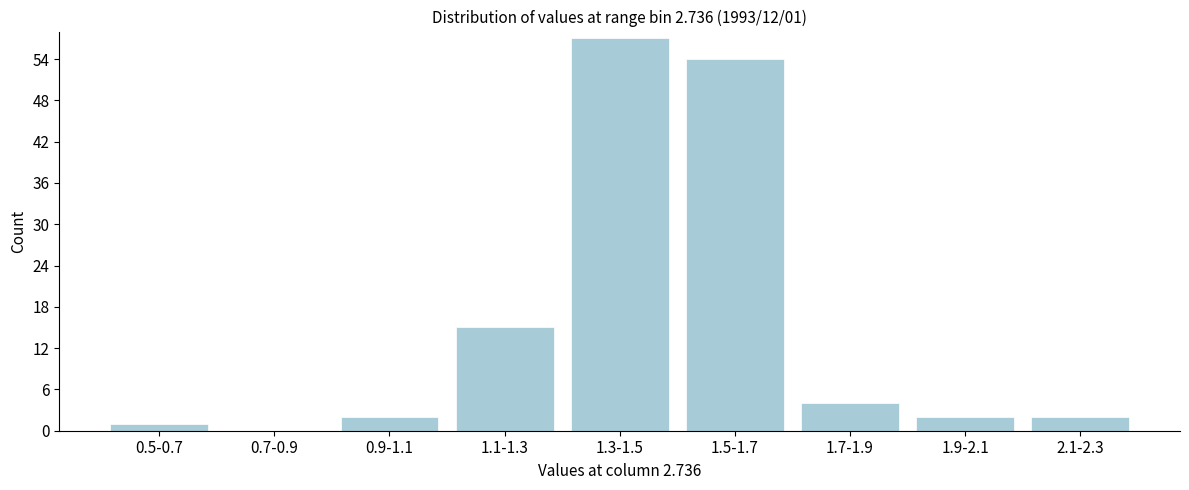

Reading right to left, extract all data points from this chart.

2.1-2.3=2	1.9-2.1=2	1.7-1.9=4	1.5-1.7=54	1.3-1.5=57	1.1-1.3=15	0.9-1.1=2	0.7-0.9=0	0.5-0.7=1